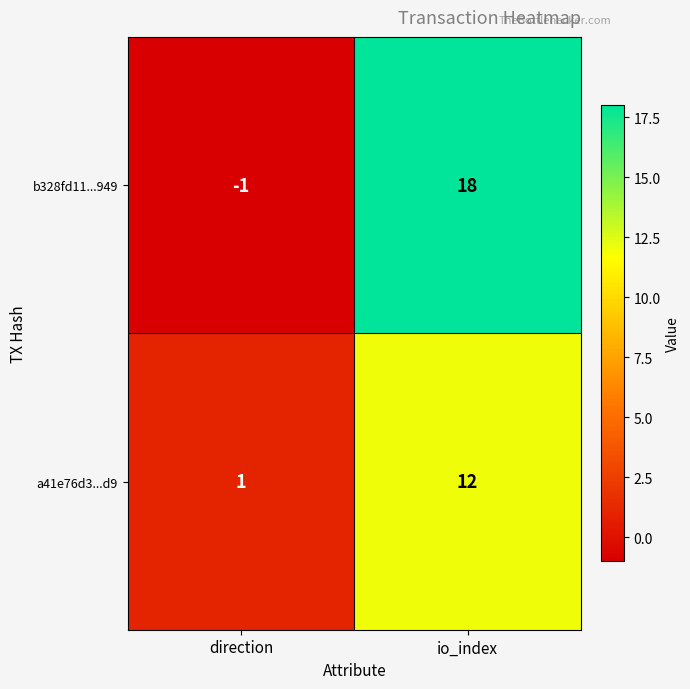

How many distinct data groups are displayed?

2